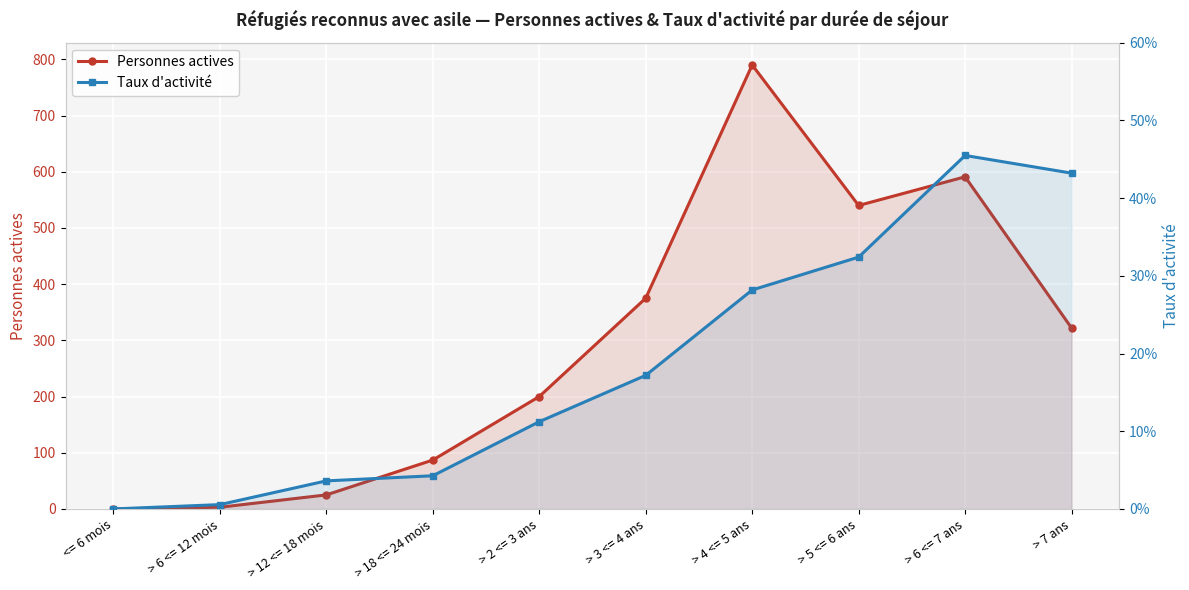

What is the average value of the Personnes actives series?

293.3